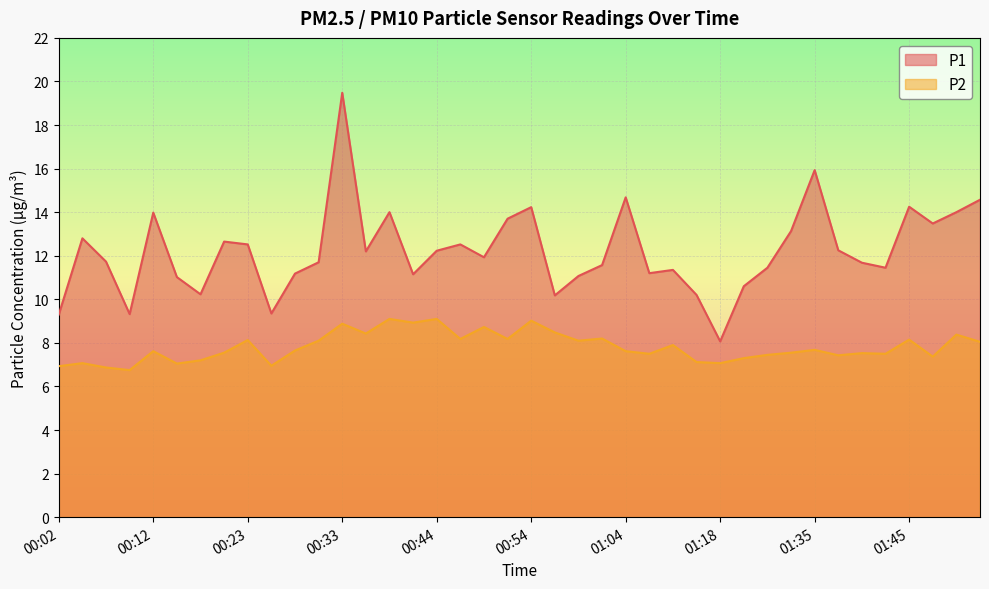

What is the average value of the P2 series?

7.8